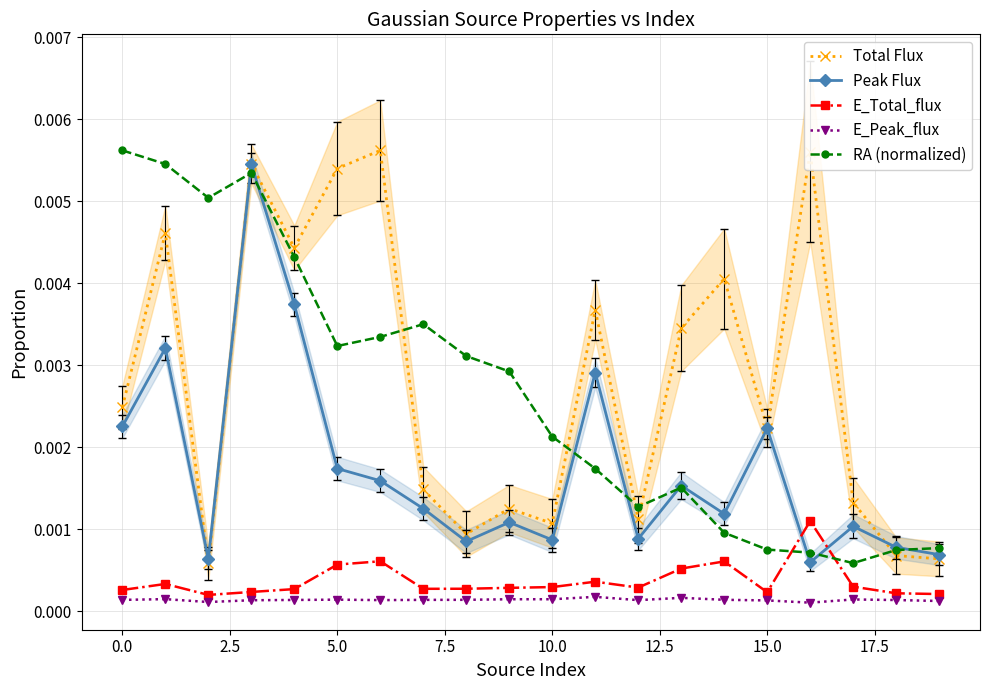

Which series has the widest spread of values?

Total Flux